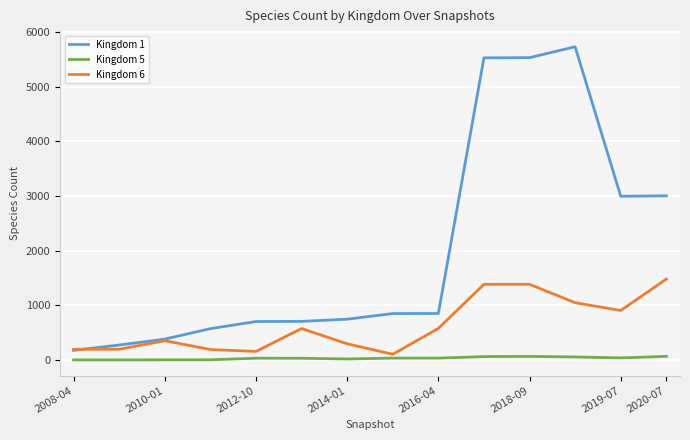

Which series has the largest range (max minus min)?

Kingdom 1